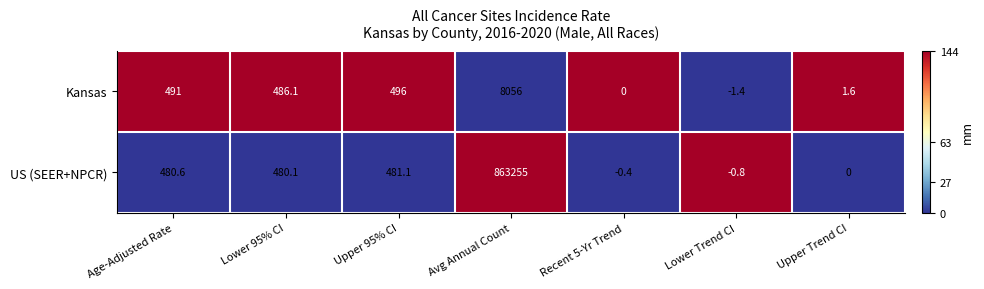

Rank the series by their maximum value, from lowest to highest.

Kansas, US (SEER+NPCR)